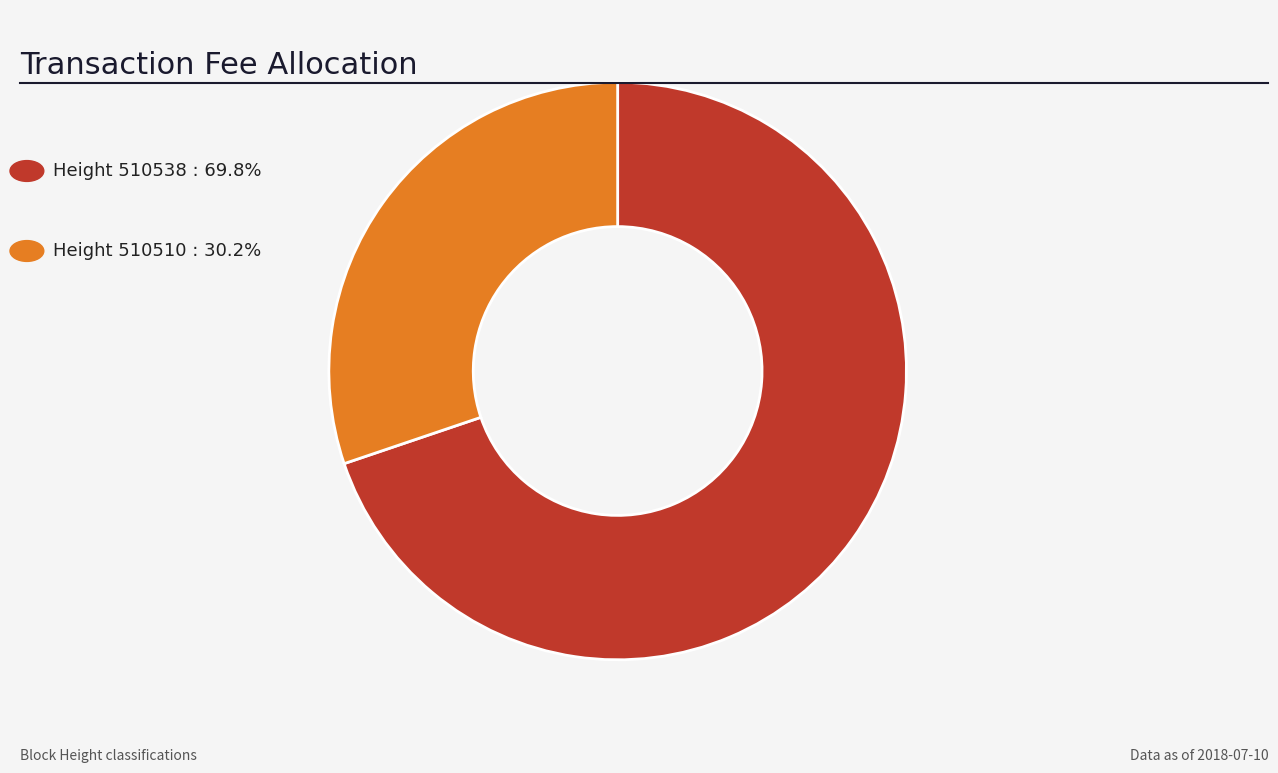

Is there any slice that represents more than half of the pie?

Yes